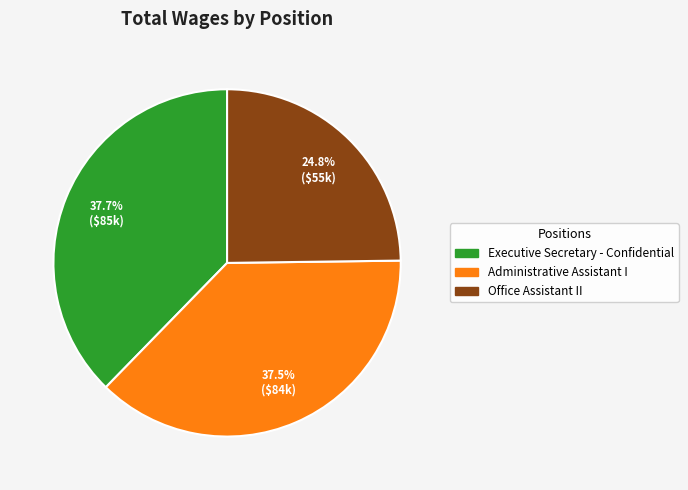

Which has a higher value, Administrative Assistant I or Office Assistant II?

Administrative Assistant I